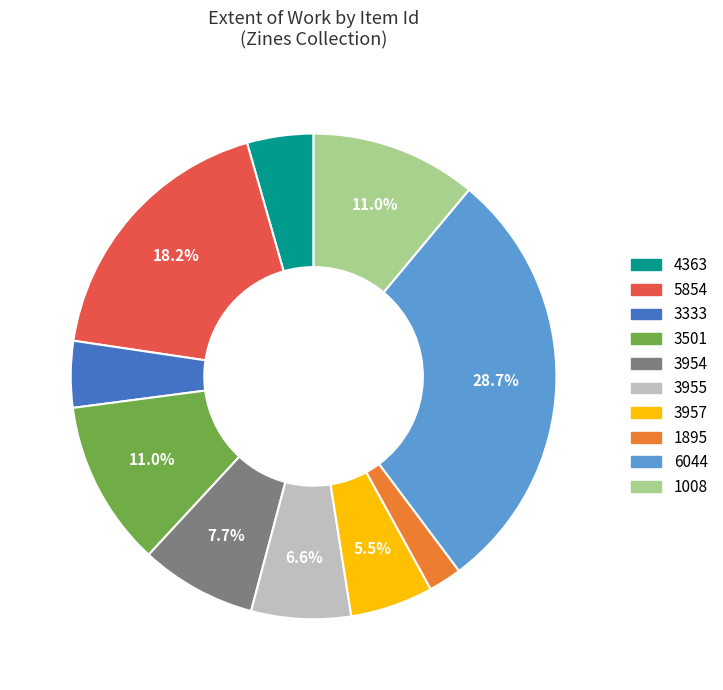

Between 4363 and 5854, which is larger?

5854